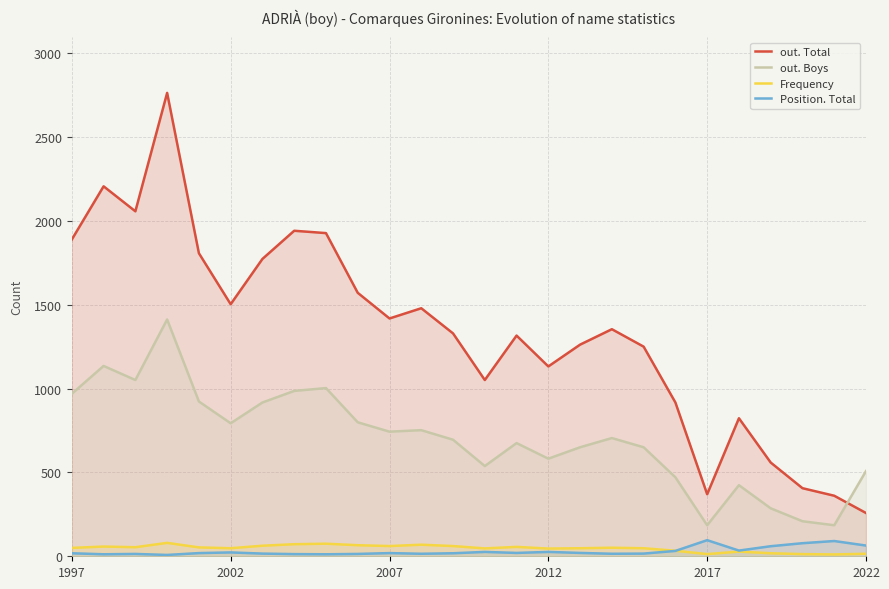

Which series has the largest range (max minus min)?

out. Total